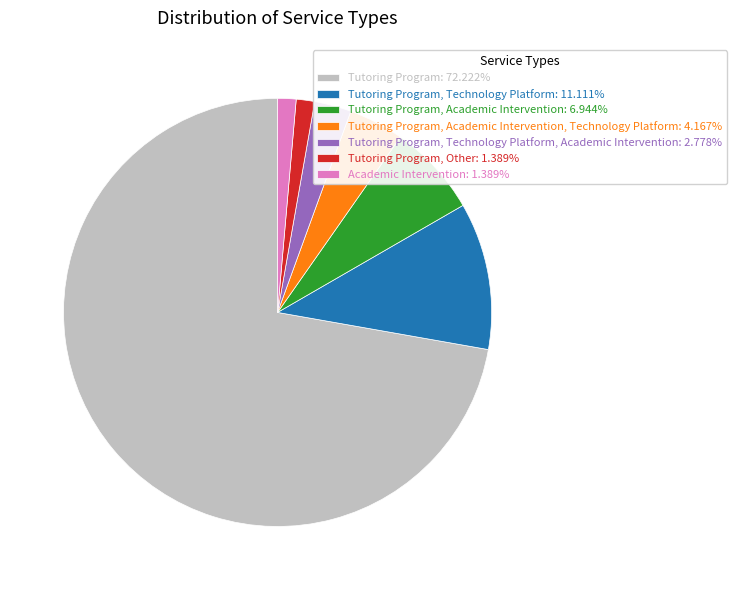

Approximately how many times larger is the value at Tutoring Program, Academic Intervention, Technology Platform: 4.167% compared to Tutoring Program, Academic Intervention: 6.944%?

0.6